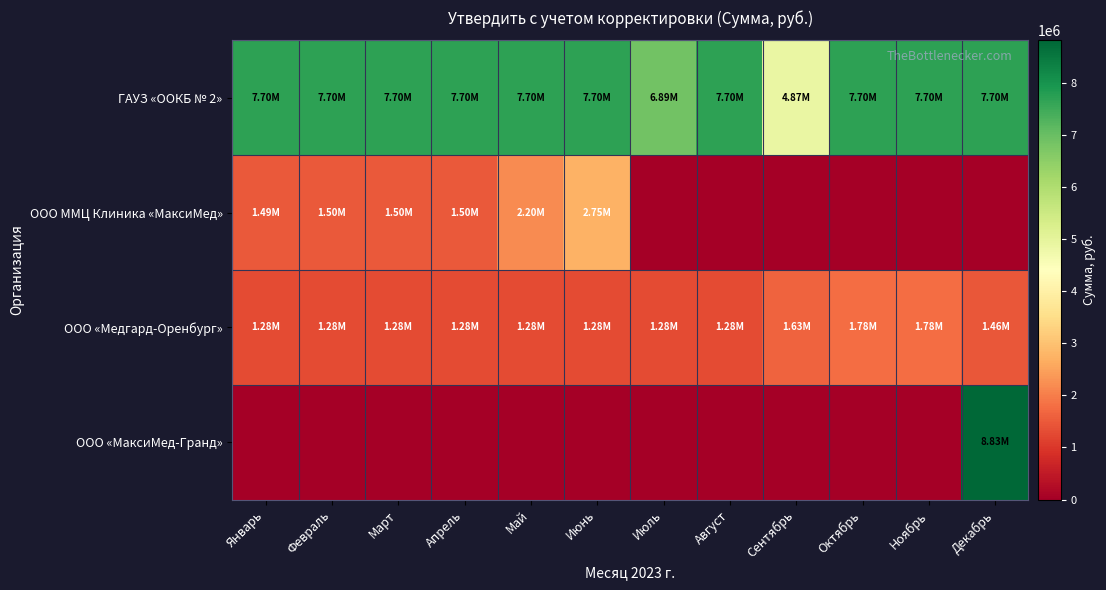

Reading left to right, list all the values displayed in this chart.

ГАУЗ «OOКБ № 2»: Январь=7700007.6	Февраль=7700007.6	Март=7700007.6	Апрель=7700007.6	Май=7700007.6	Июнь=7700007.6	Июль=6892061.7	Август=7700007.6	Сентябрь=4871697.5	Октябрь=7700007.6	Ноябрь=7700007.6	Декабрь=7700007.6
ООО ММЦ Клиника «МаксиМед»: Январь=1485347.7	Февраль=1495706.1	Март=1495706.1	Апрель=1495706.1	Май=2200907.2	Июнь=2752725.5	Июль=0.0	Август=0.0	Сентябрь=0.0	Октябрь=0.0	Ноябрь=0.0	Декабрь=0.0
ООО «Медгард-Оренбург»: Январь=1284026.4	Февраль=1284026.4	Март=1284026.4	Апрель=1284026.4	Май=1284026.4	Июнь=1284026.4	Июль=1284026.4	Август=1284026.4	Сентябрь=1625600.6	Октябрь=1781331.7	Ноябрь=1781331.7	Декабрь=1460325.1
ООО «МаксиМед-Гранд»: Январь=0.0	Февраль=0.0	Март=0.0	Апрель=0.0	Май=0.0	Июнь=0.0	Июль=0.0	Август=0.0	Сентябрь=0.0	Октябрь=0.0	Ноябрь=0.0	Декабрь=8825140.4